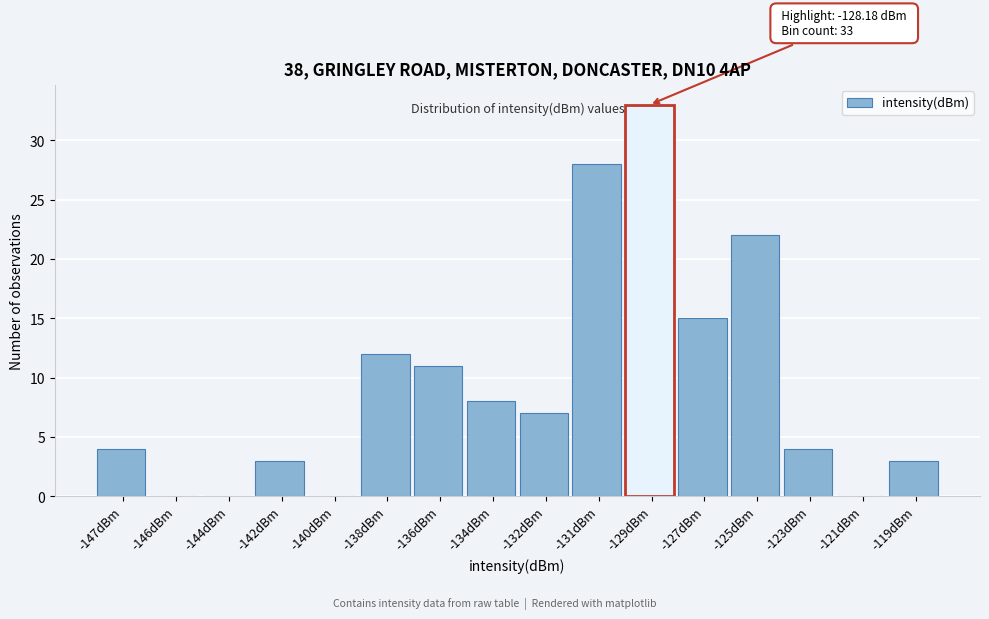

Reading right to left, extract all data points from this chart.

-119dBm=3	-121dBm=0	-123dBm=4	-125dBm=22	-127dBm=15	-129dBm=33	-131dBm=28	-132dBm=7	-134dBm=8	-136dBm=11	-138dBm=12	-140dBm=0	-142dBm=3	-144dBm=0	-146dBm=0	-147dBm=4